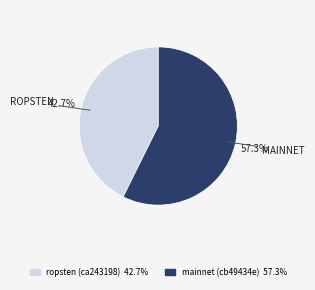

Does ropsten (ca243198) account for over 50% of the chart?

No